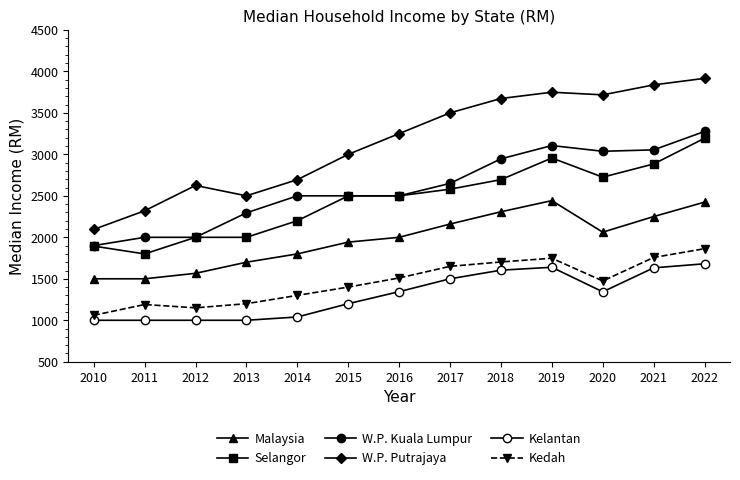

Count the number of categories in the chart.

13